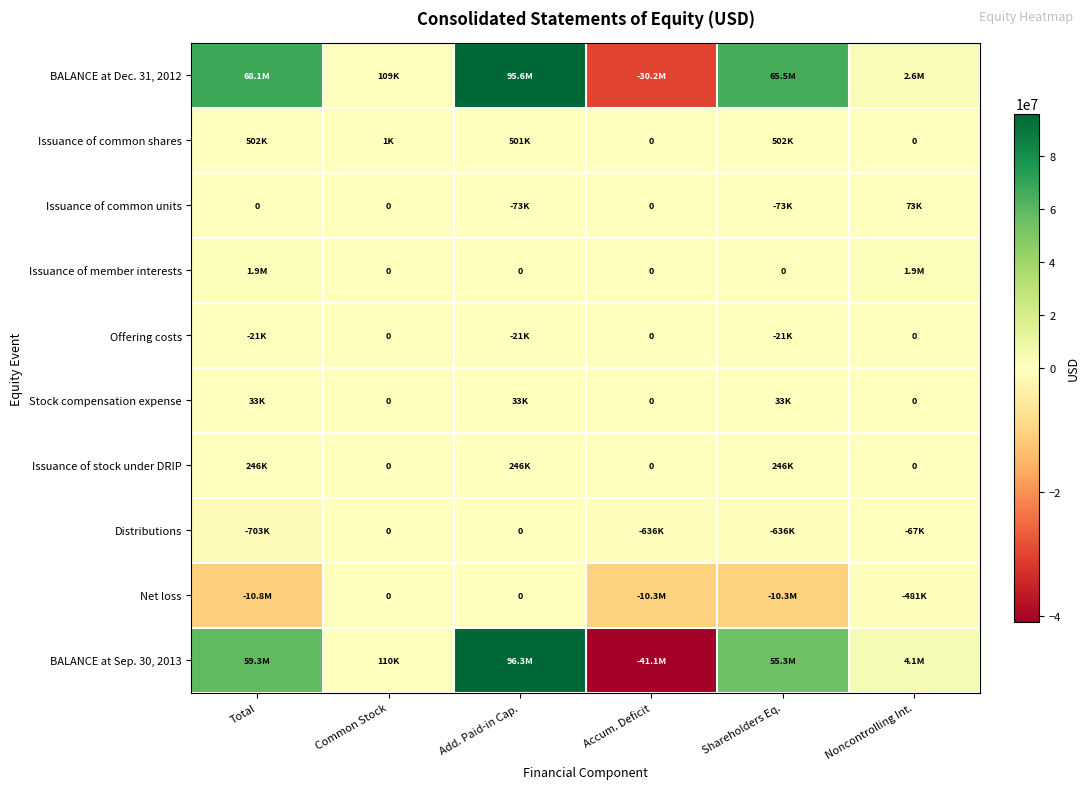

Read the BALANCE at Dec. 31, 2012 value at Noncontrolling Int., to the nearest 100.

2611000